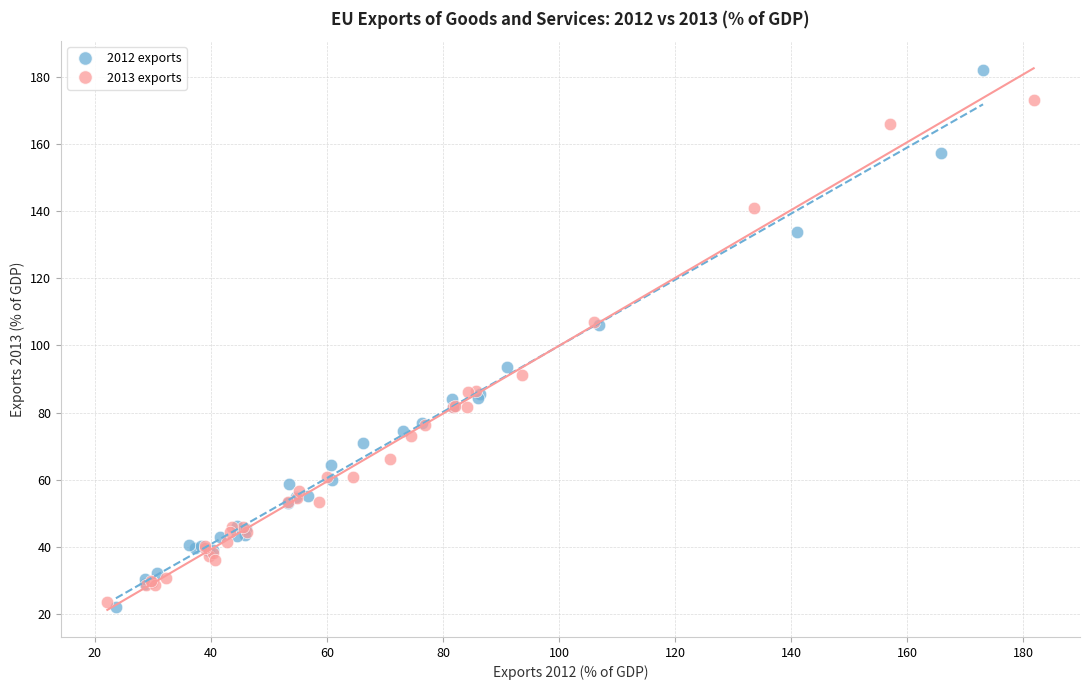

Which series reaches the maximum Y coordinate?

2012 exports